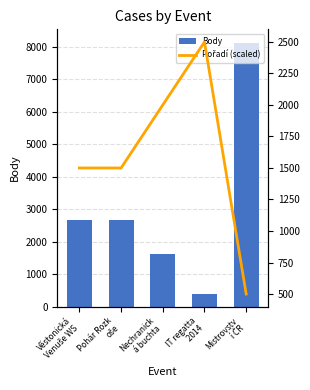

How many data points in Pořadí (scaled) are less than 1500?

1